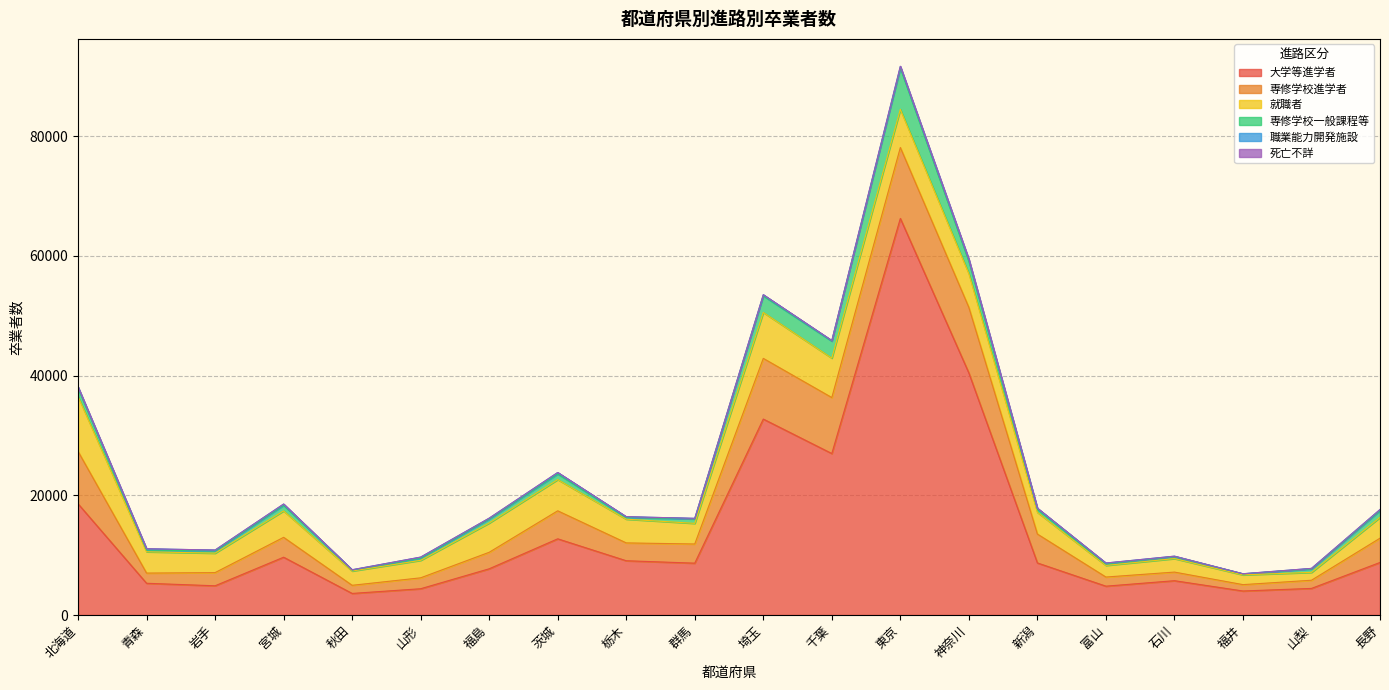

What is the value of the 職業能力開発施設 point at the 10th from the left?

101